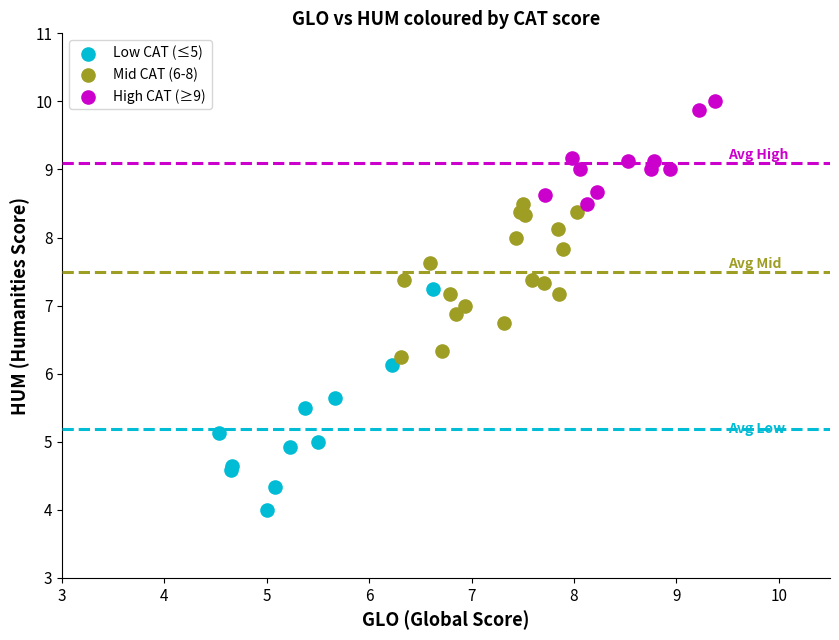

Which series has the widest spread of Y values?

Low CAT (≤5)